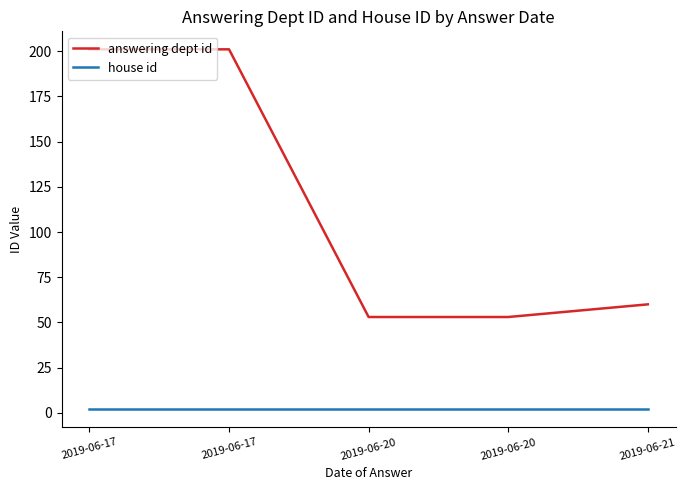

What are all the series names shown in the legend?

answering dept id, house id